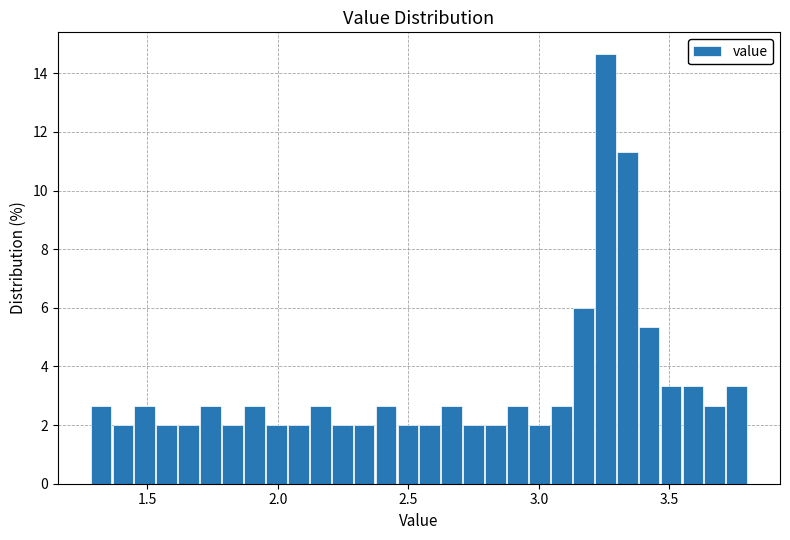

Around what value on the x-axis is the tallest bar? Give the approximate position of its centre, as read against the axis.

3.25